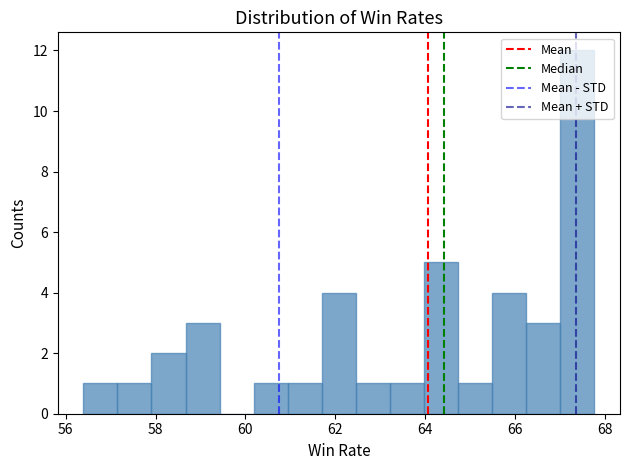

Around what value on the x-axis is the tallest bar? Give the approximate position of its centre, as read against the axis.

67.4